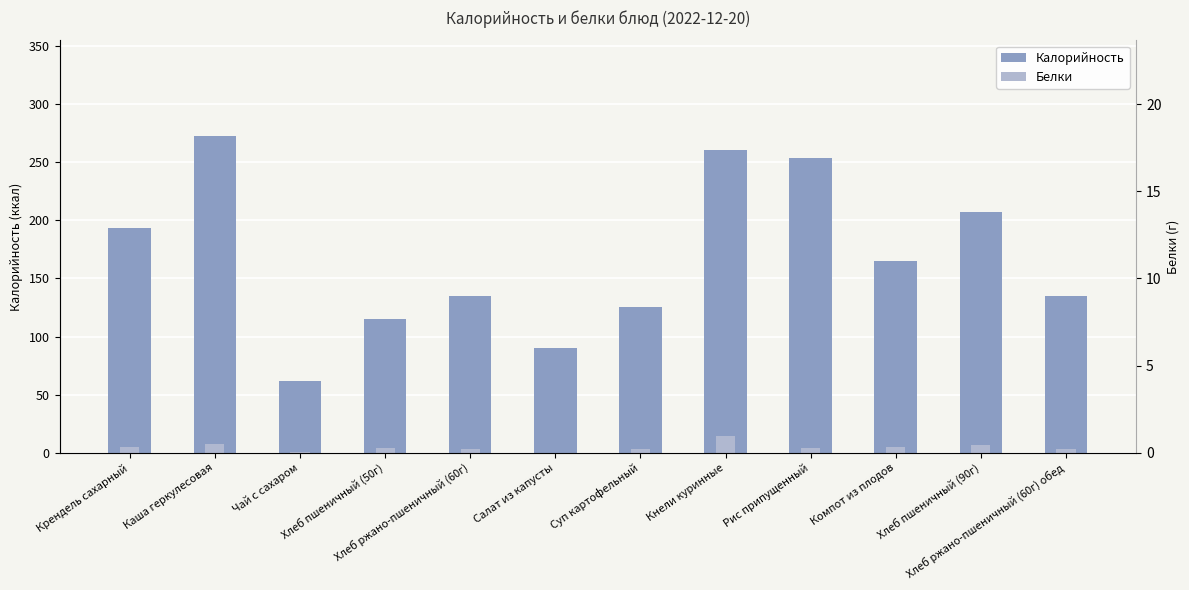

Which series has the largest total across all categories?

Калорийность